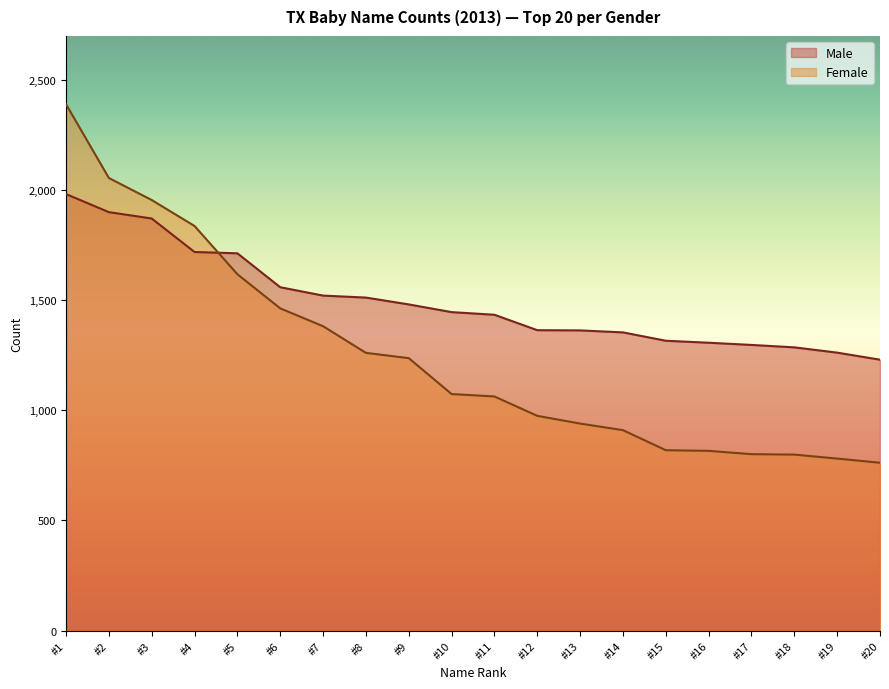

What is the sum of the Female values at #6 and #18?

2262